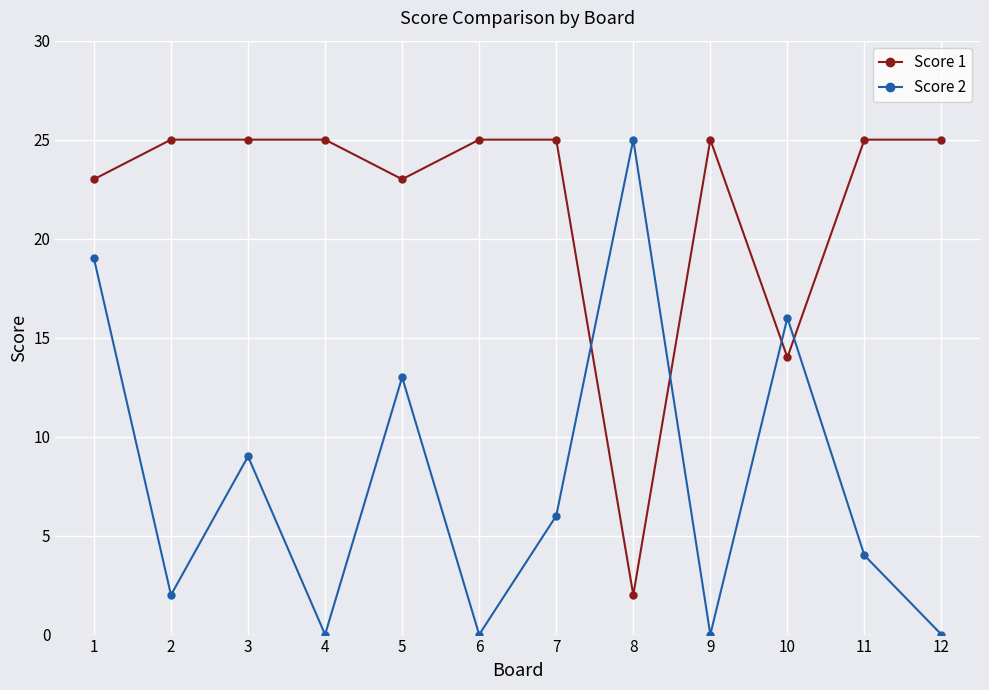

Which series has the widest spread of values?

Score 2